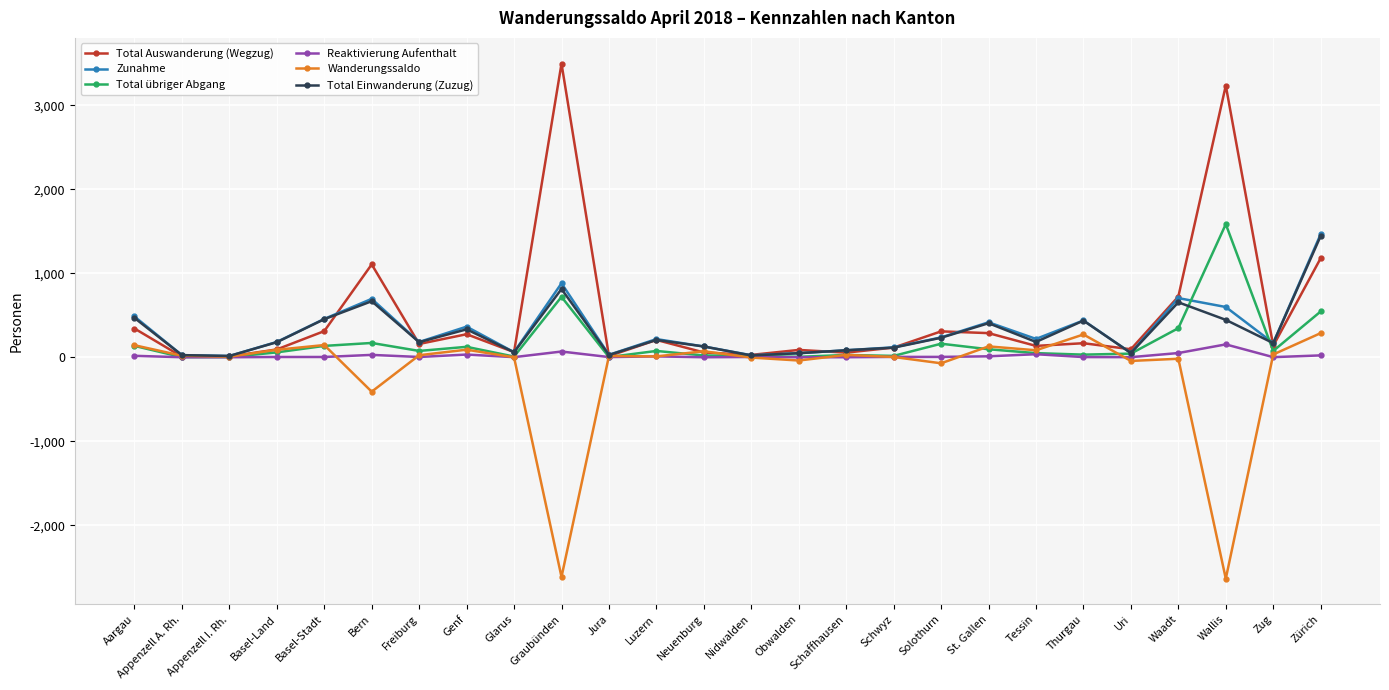

How many lines are shown in the chart?

6